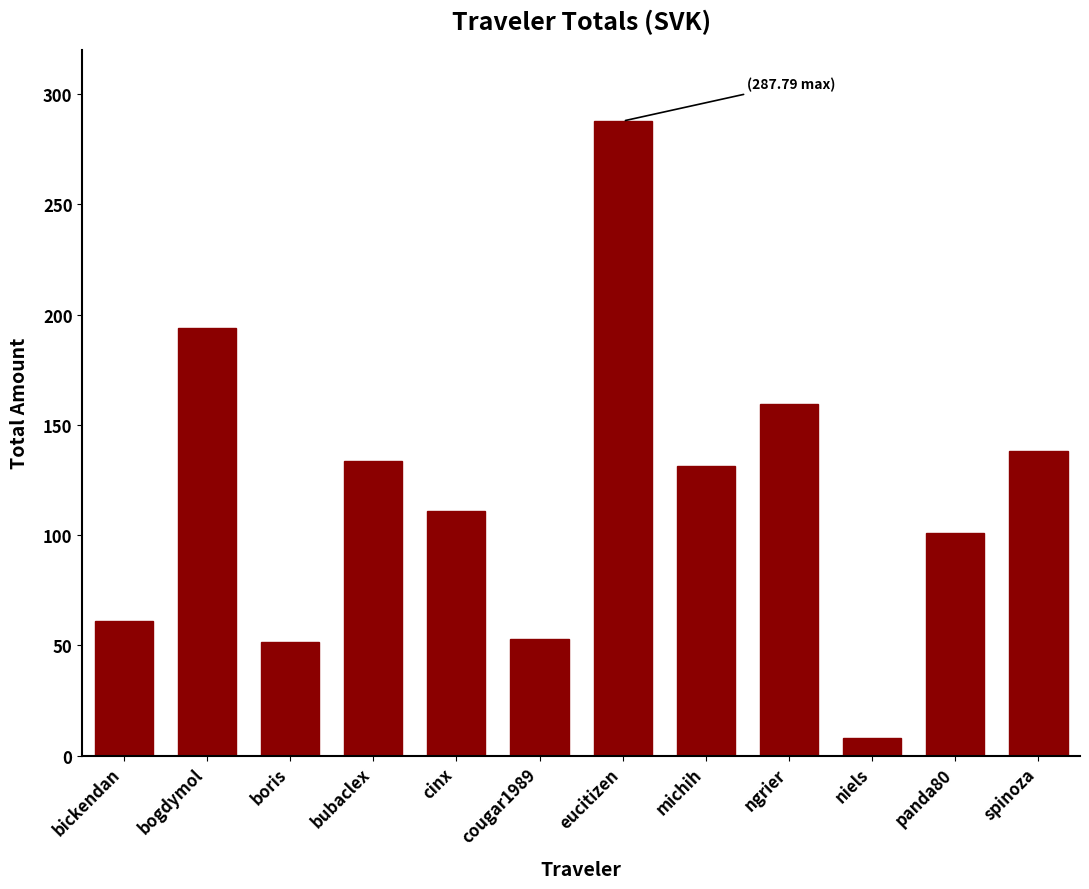

The chart shows a value of 52.9 at cougar1989. True or false?

True